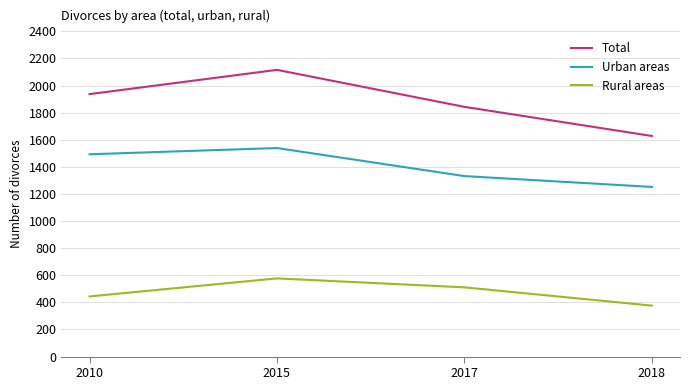

What is the approximate value of Urban areas at 2010, to the nearest 10?

1490